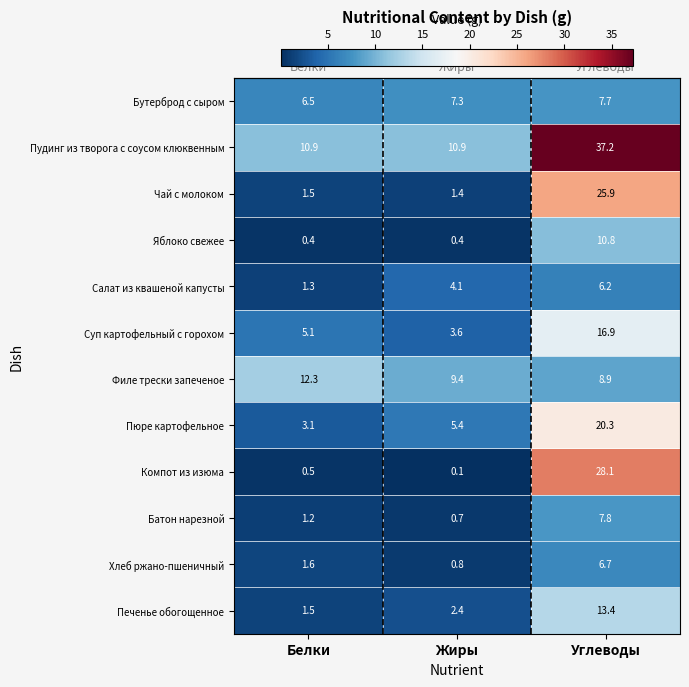

Between Жиры and Углеводы, which series saw the biggest shift?

Компот из изюма